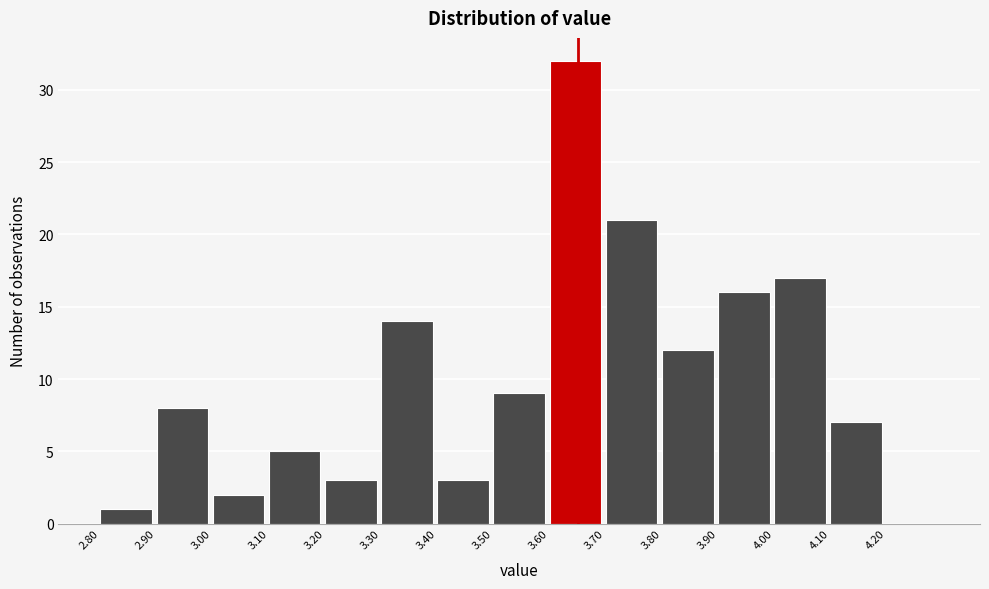

Over which range of the x-axis is the bar tallest?

3.6 to 3.7